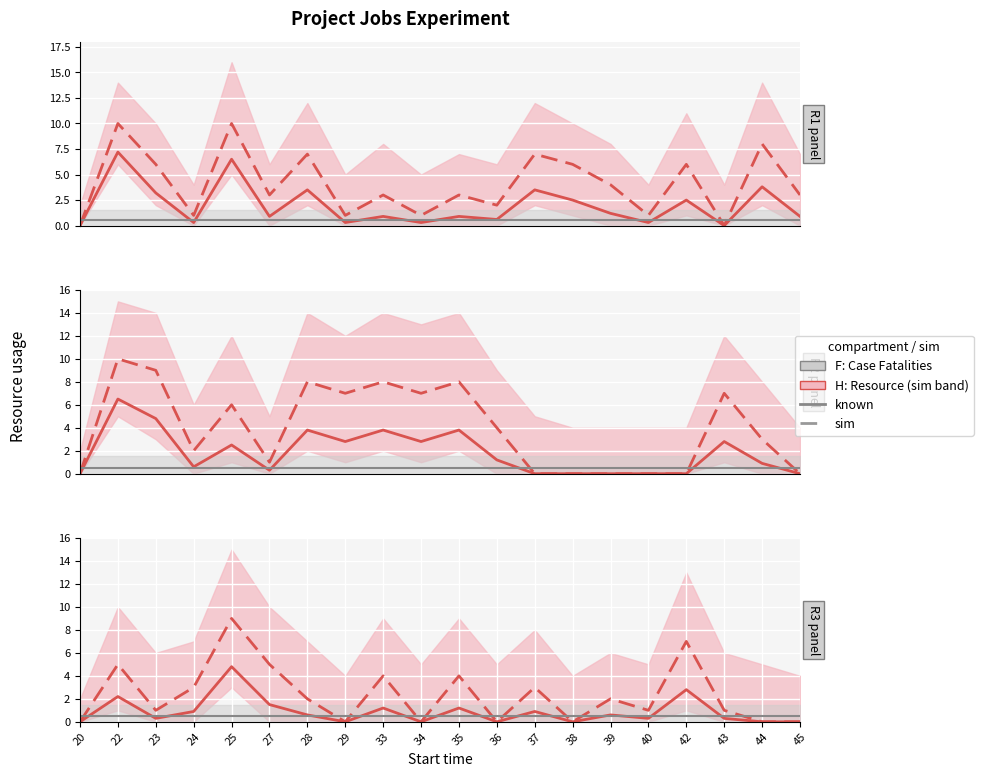

In known, how many points are lower than both neighbors (excluding endpoints)?

6